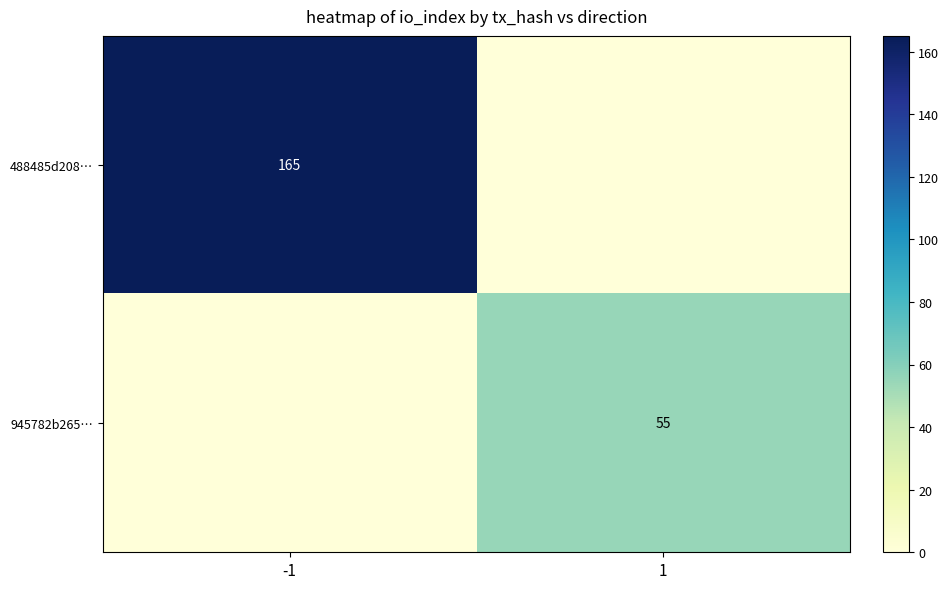

The 488485d208… series shows 84 at -1. True or false?

False